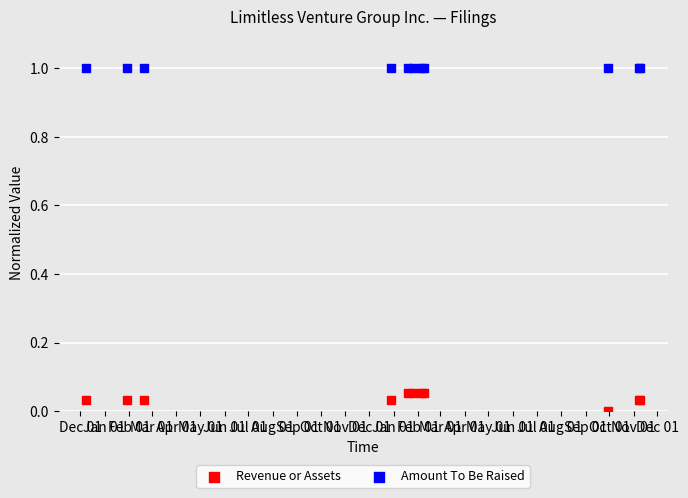

Which series reaches the minimum Y coordinate?

Revenue or Assets